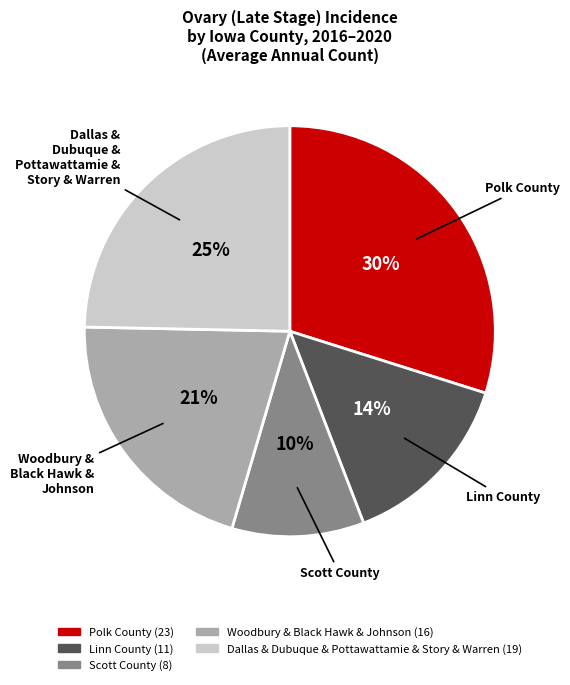

Does any single category account for the majority?

No